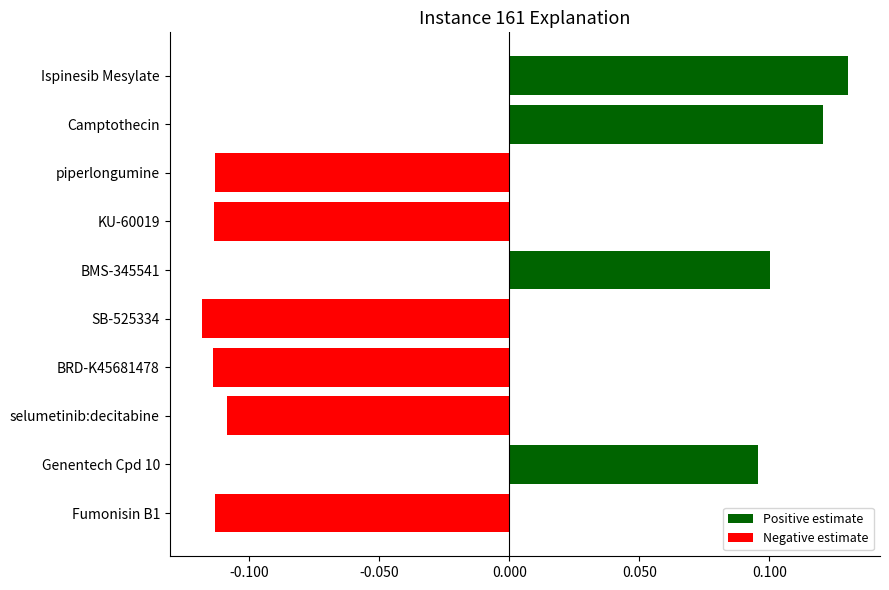

The chart shows a value of -0.2 at selumetinib:decitabine. True or false?

False